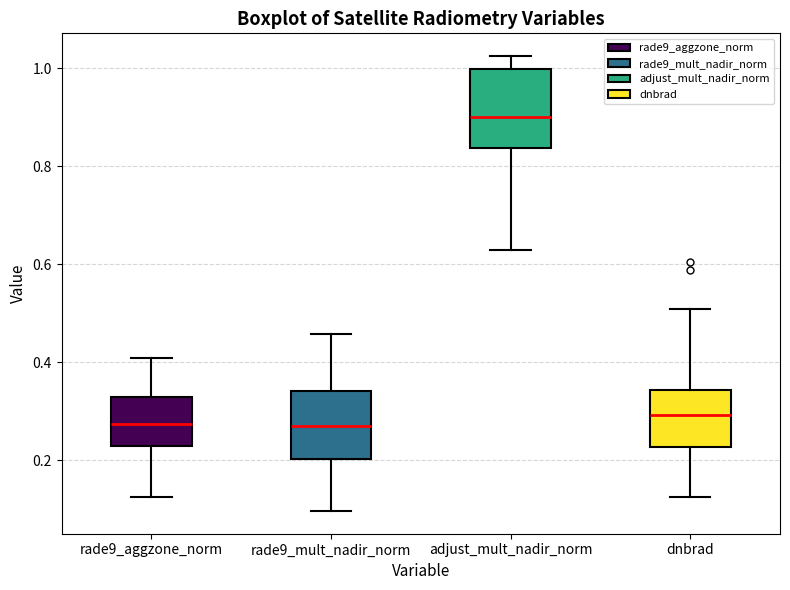

Where is the lower edge of the box for rade9_mult_nadir_norm on the y-axis? The values are not printed on the chart, so give them approximately, as read against the axis.

0.20